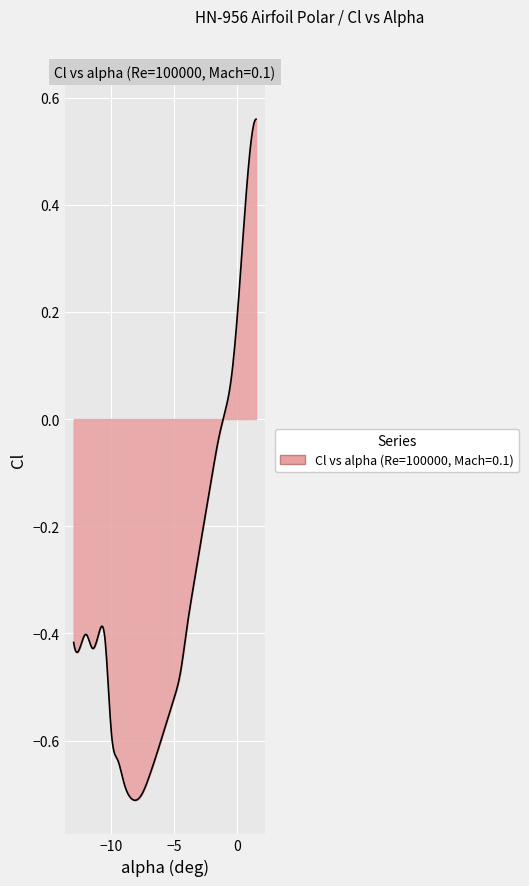

What position from the right is -4.5?

13